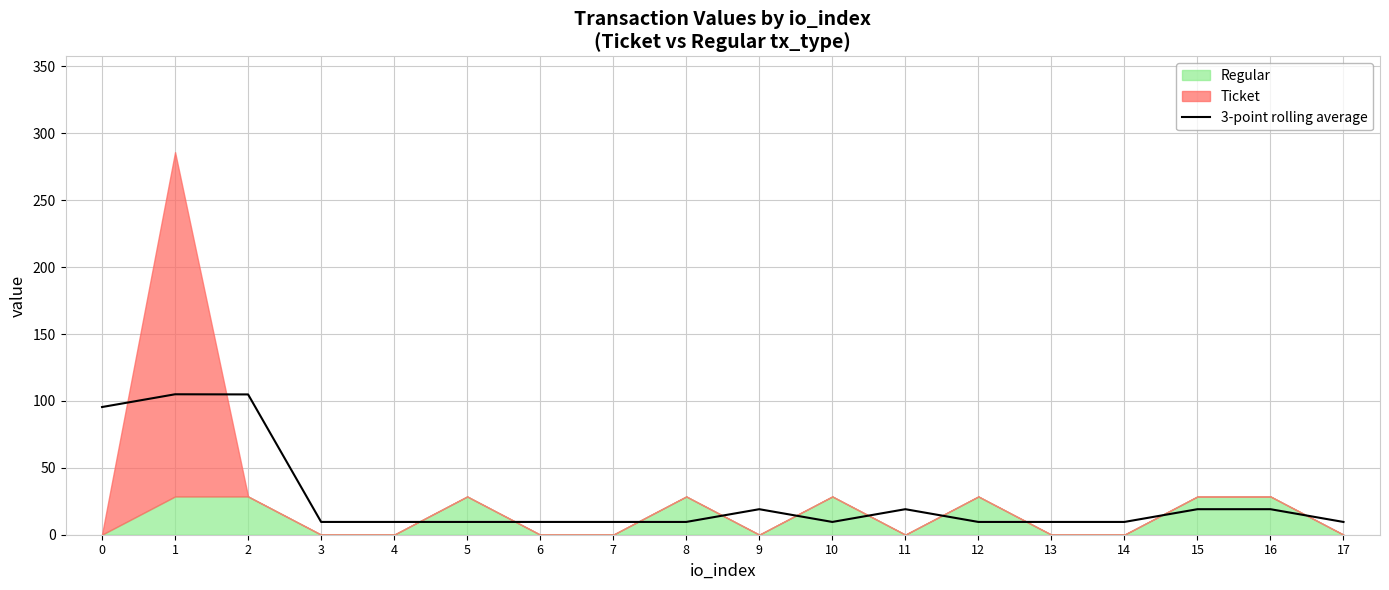

The value of 3-point rolling average at 11 is 19.1. True or false?

True